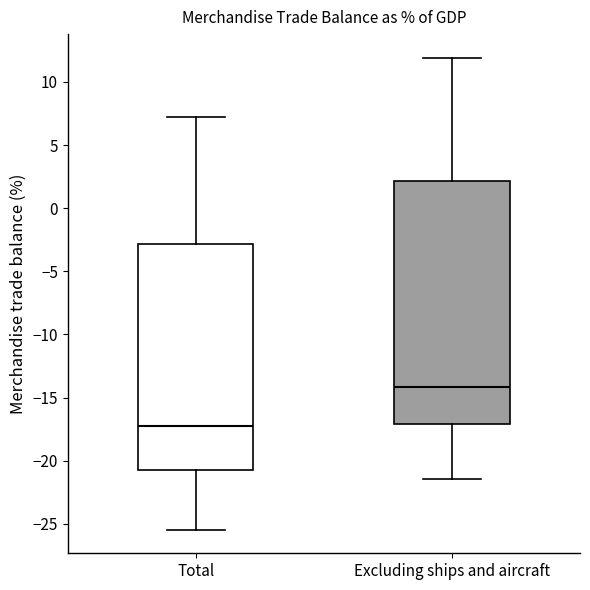

Comparing the boxes themselves (not the whiskers), which one is the tallest?

Excluding ships and aircraft